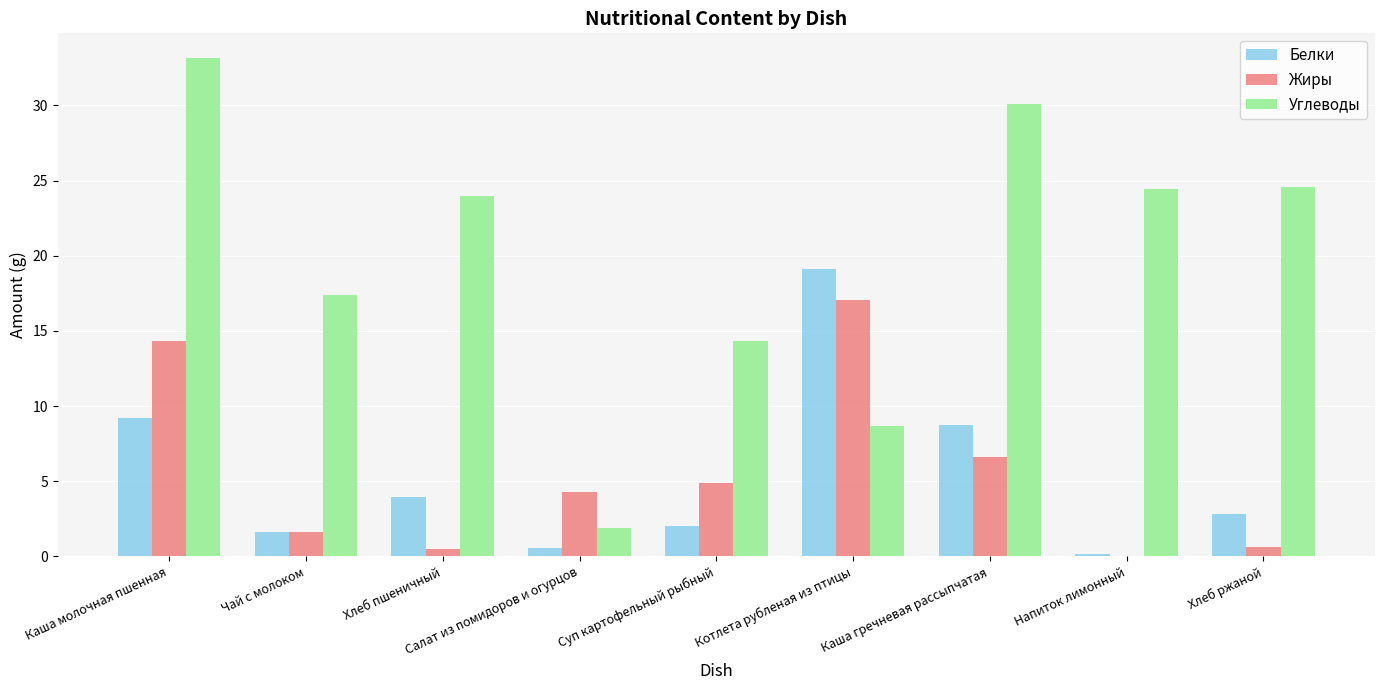

At which label does Белки reach its peak?

Котлета рубленая из птицы